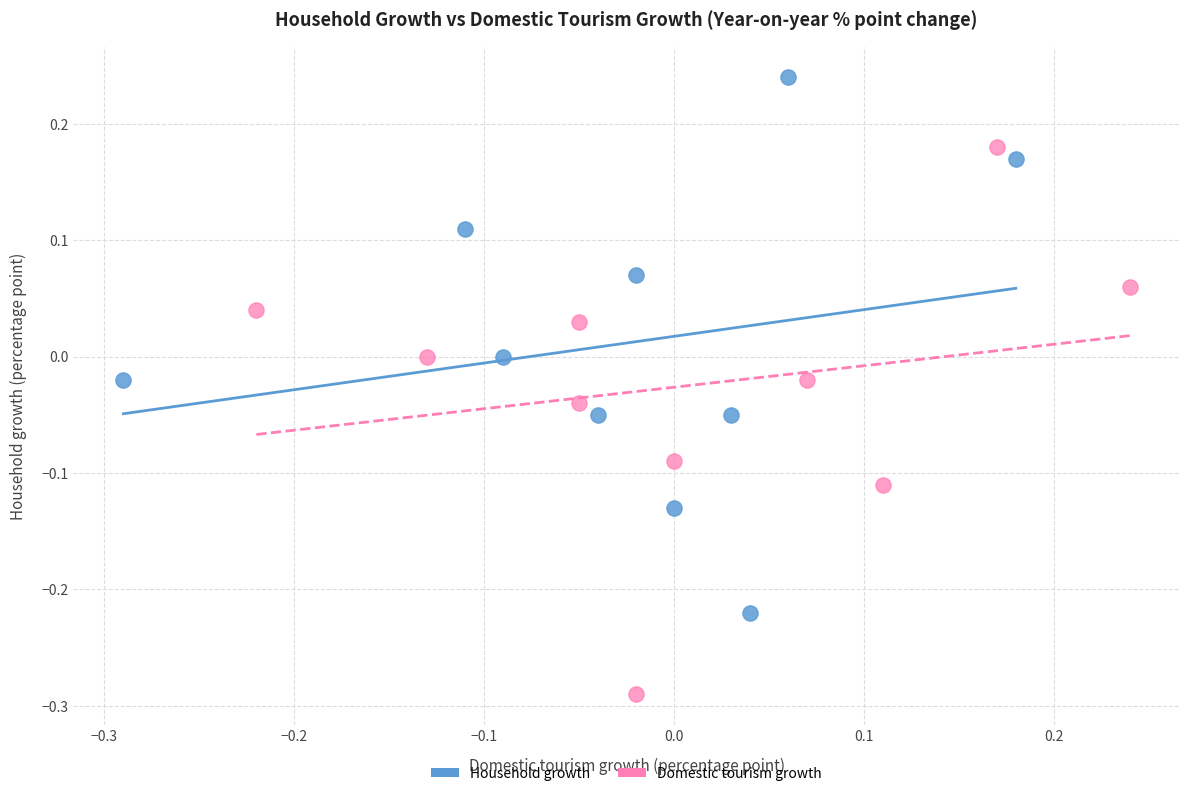

What are all the series names shown in the legend?

Household growth, Domestic tourism growth